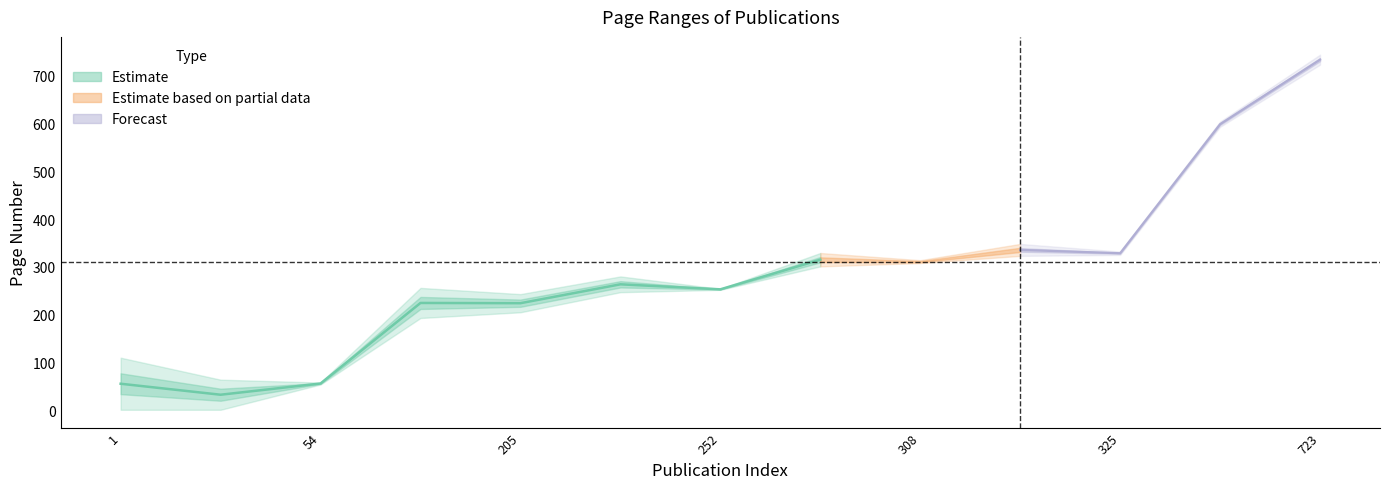

What is the maximum value shown in the chart?

744